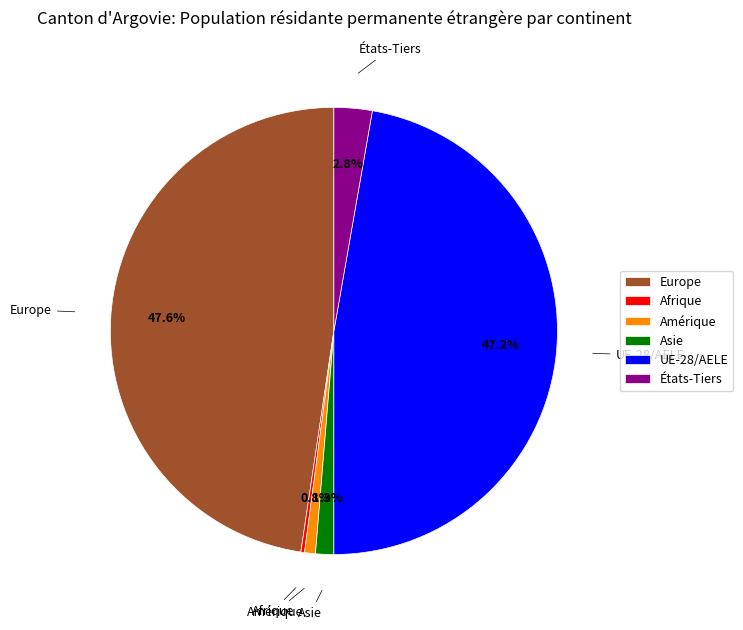

What percentage is NOT represented by Europe?

52.4%